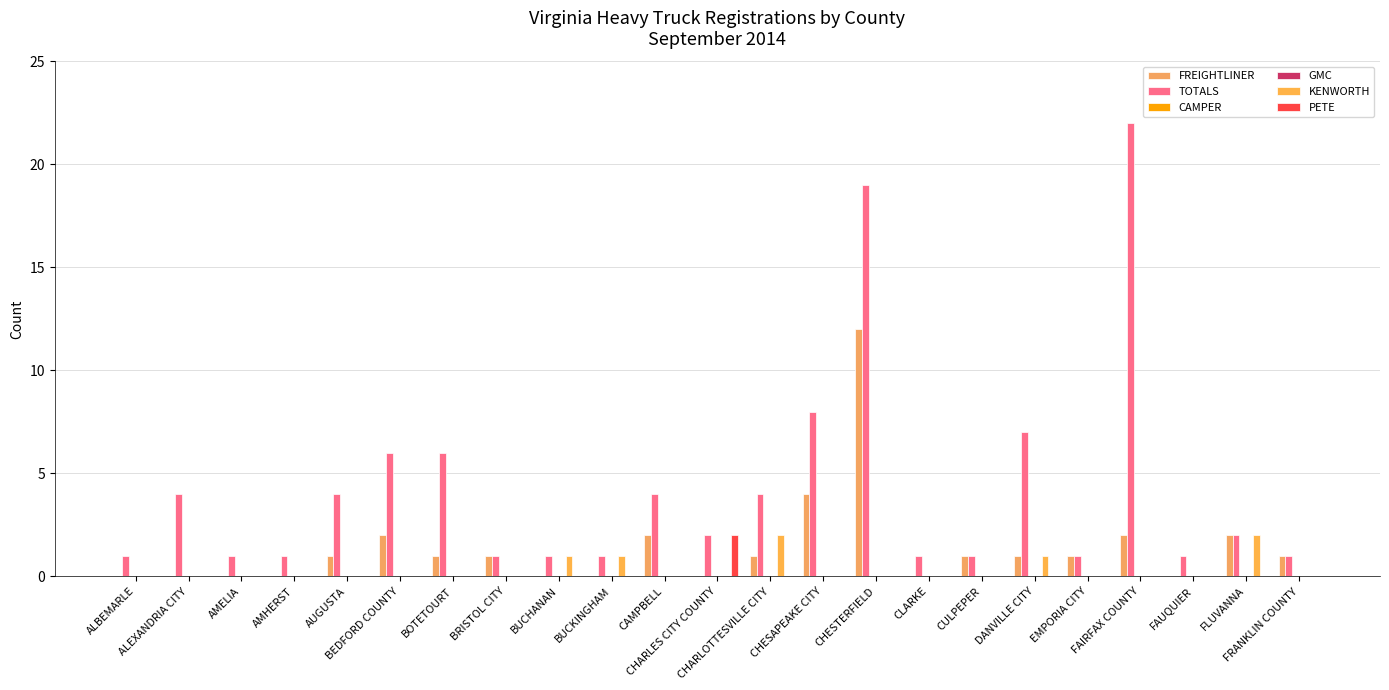

Rank the series at FAUQUIER from lowest to highest value.

FREIGHTLINER, CAMPER, GMC, KENWORTH, PETE, TOTALS